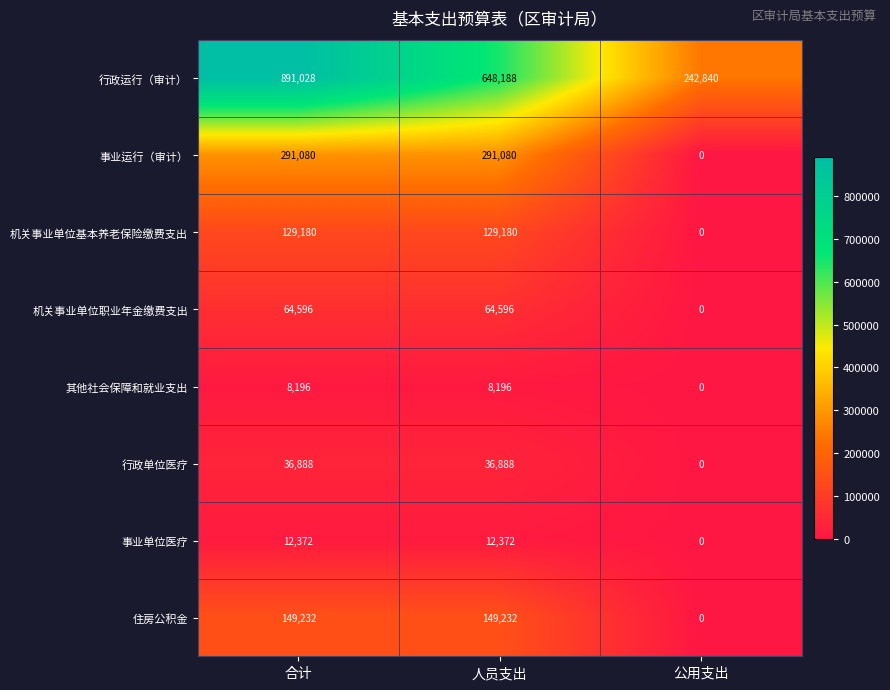

Reading left to right, transcribe all the data shown in this chart.

行政运行（审计）: 891028	648188	242840
事业运行（审计）: 291080	291080	0
机关事业单位基本养老保险缴费支出: 129180	129180	0
机关事业单位职业年金缴费支出: 64596	64596	0
其他社会保障和就业支出: 8196	8196	0
行政单位医疗: 36888	36888	0
事业单位医疗: 12372	12372	0
住房公积金: 149232	149232	0